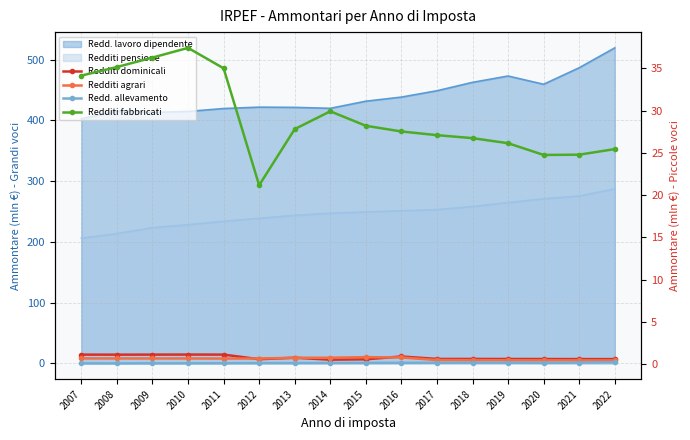

In Redd. allevamento, how many points are higher than both neighbors (excluding endpoints)?

1